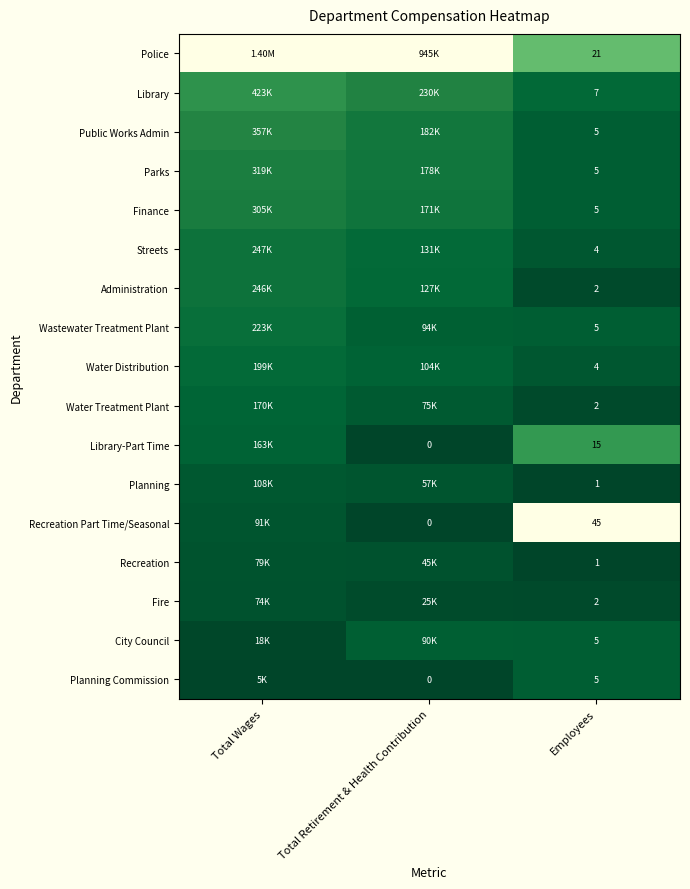

Is the value of Wastewater Treatment Plant at Employees greater than the value of Streets at Employees?

Yes